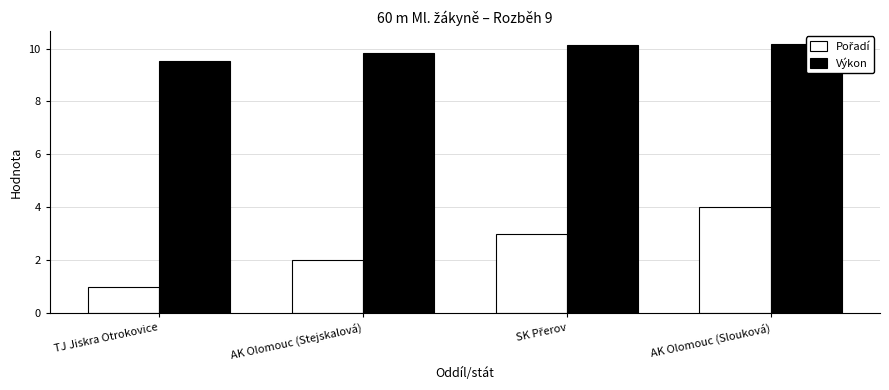

What is the value of the Pořadí bar at the 4th from the left?

4.0